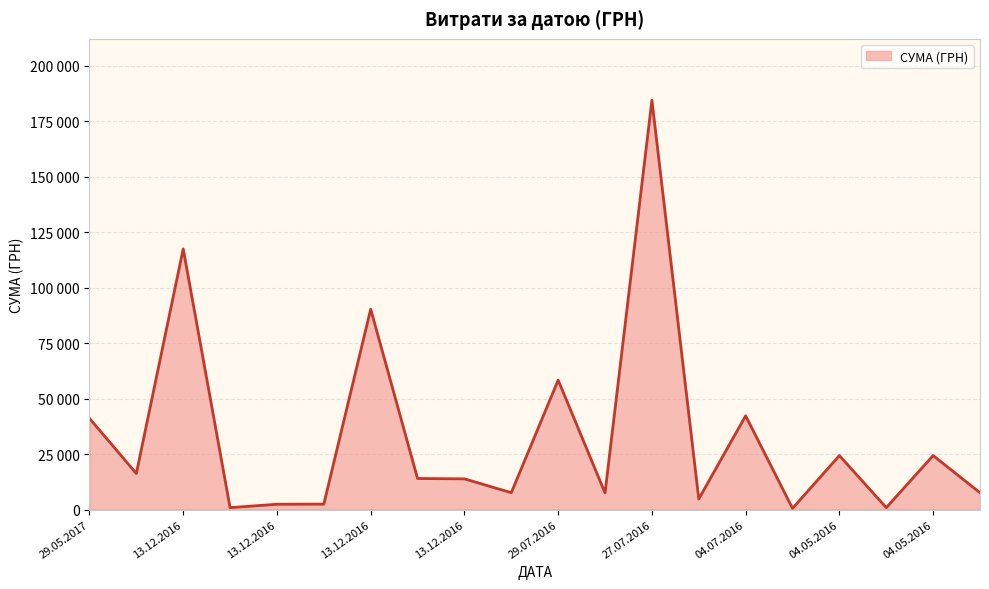

What is the maximum value shown in the chart?

184432.0